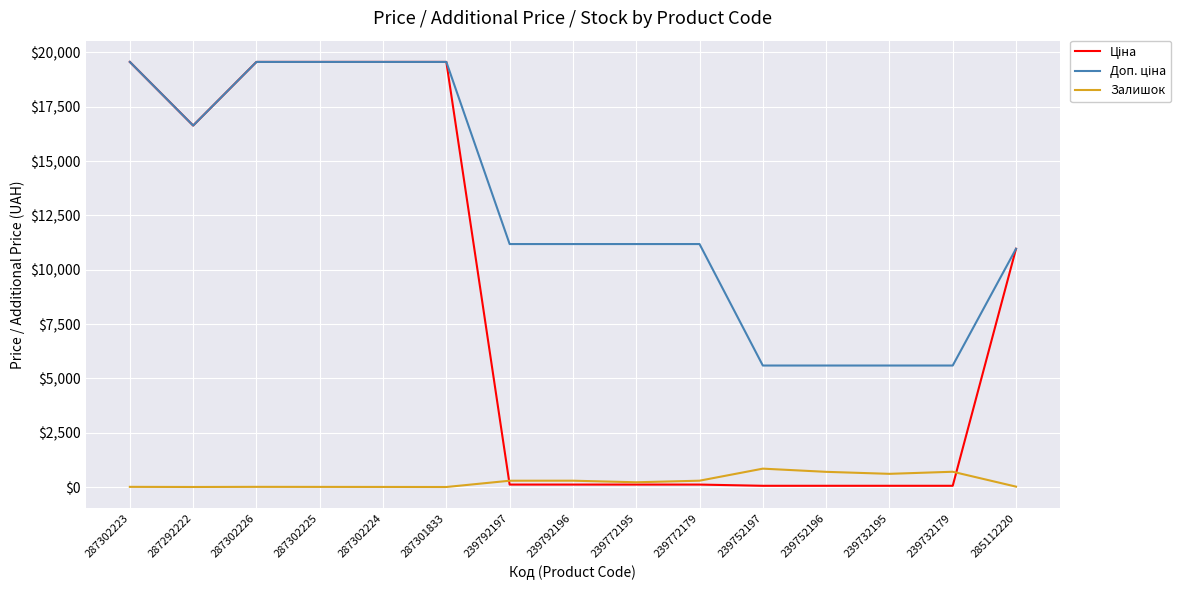

What is the difference between the second highest and second lowest values in the Залишок series?

701.0